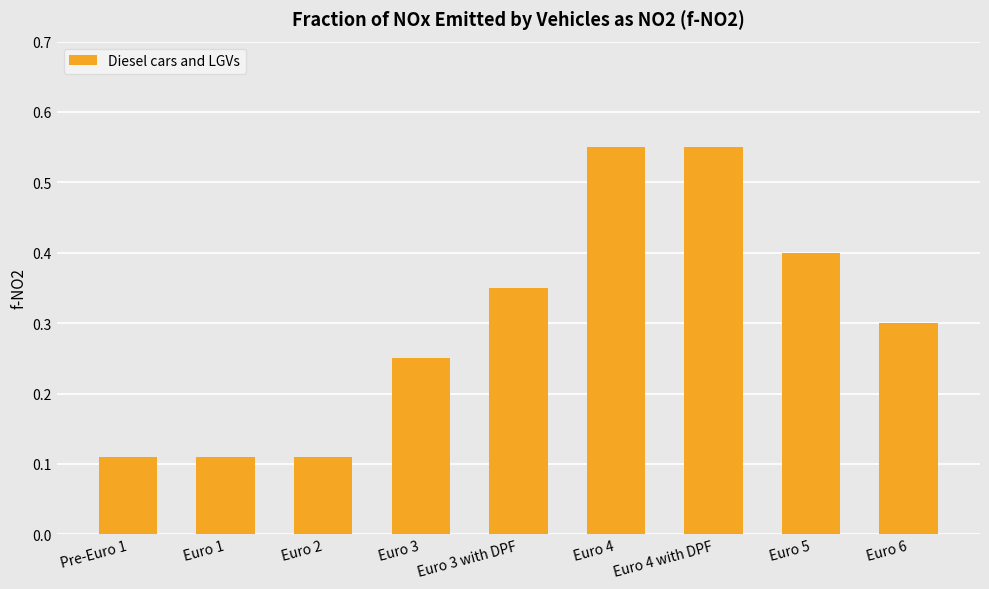

True or false: the data shows 0.5 at Euro 6.

False